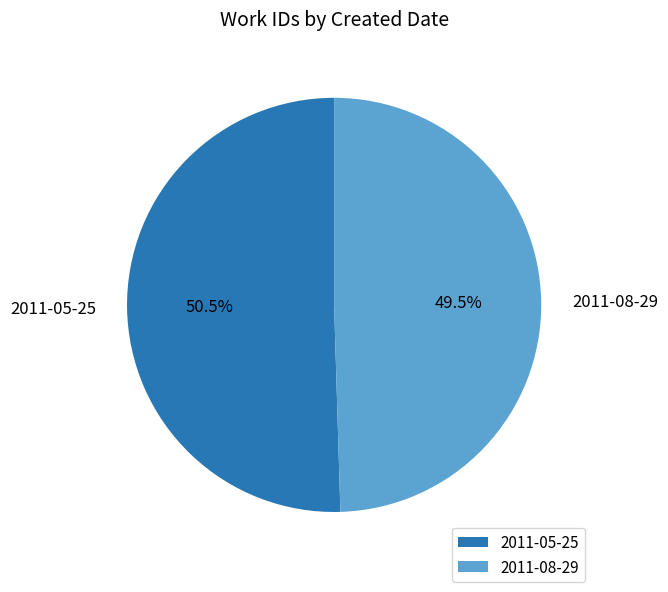

How many slices are in this pie chart?

2